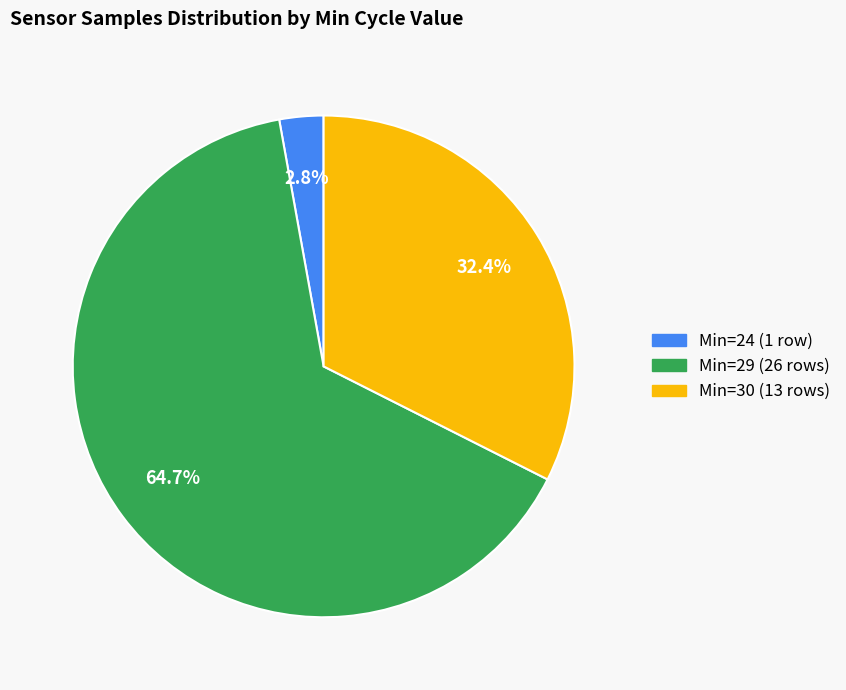

Does any single category account for the majority?

Yes